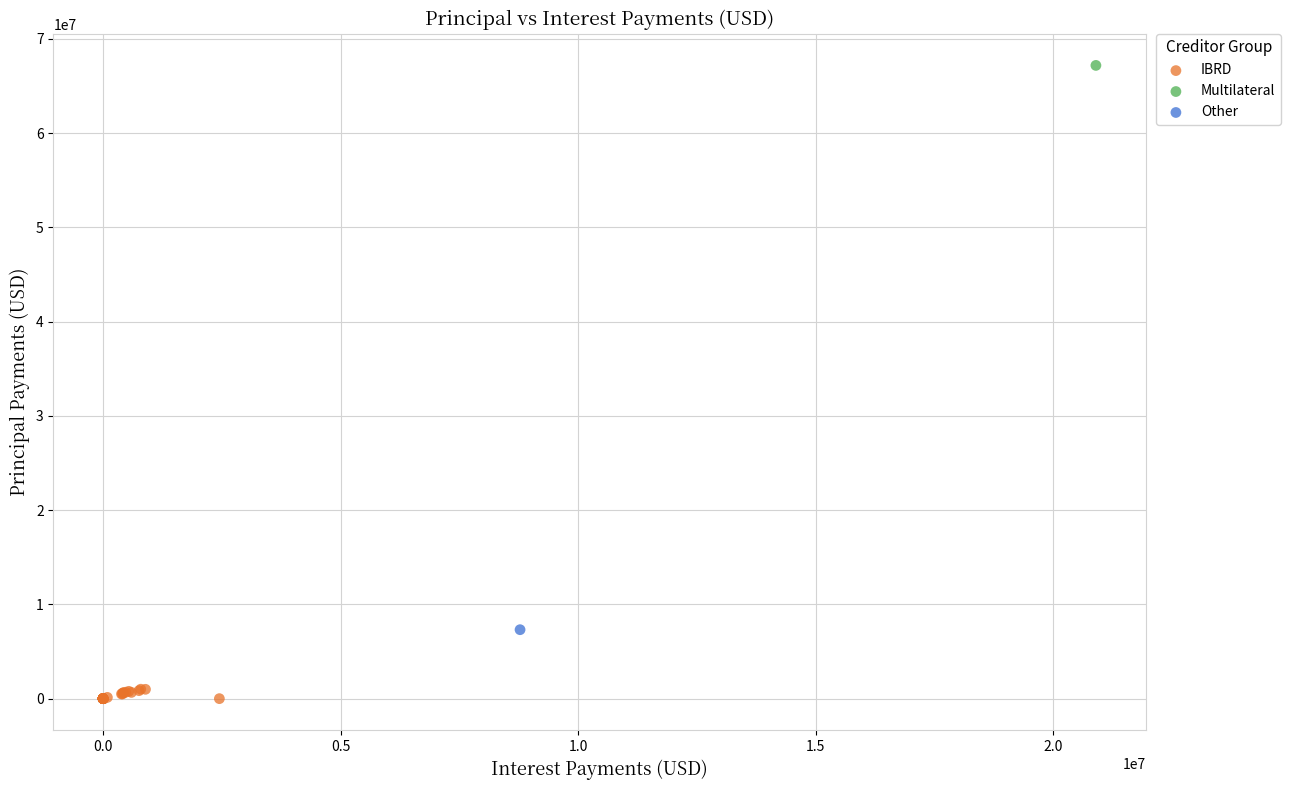

What are all the series names shown in the legend?

IBRD, Multilateral, Other